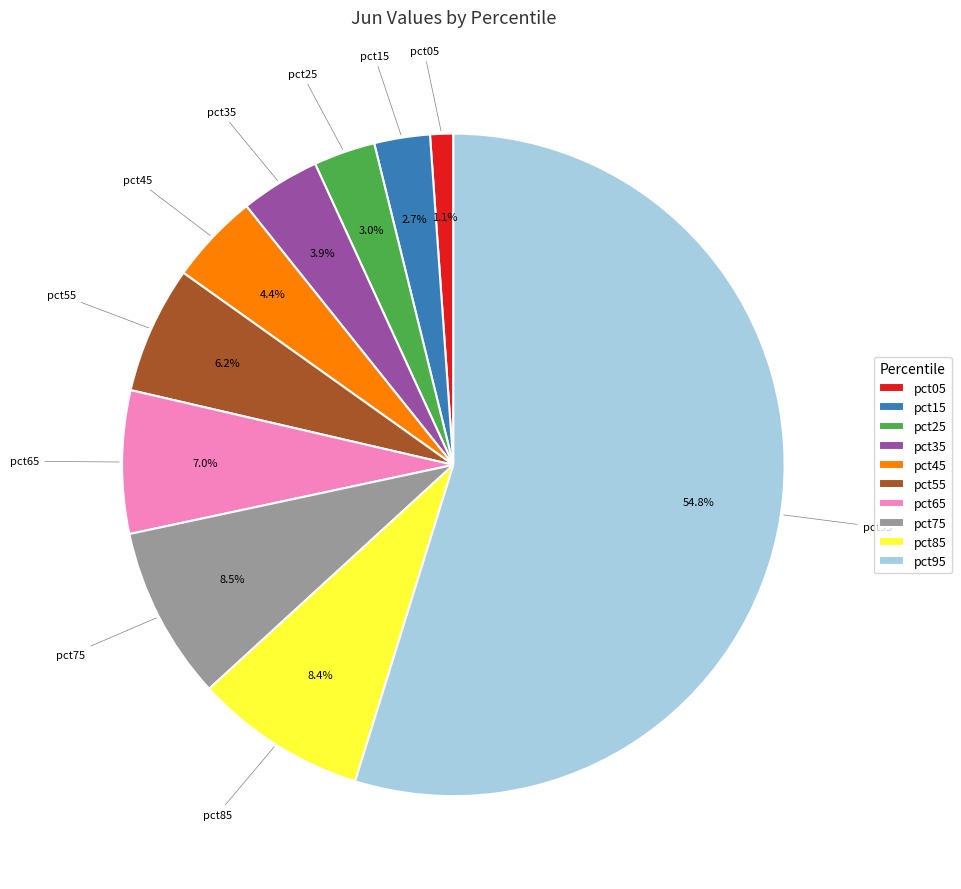

How many slices are in this pie chart?

10